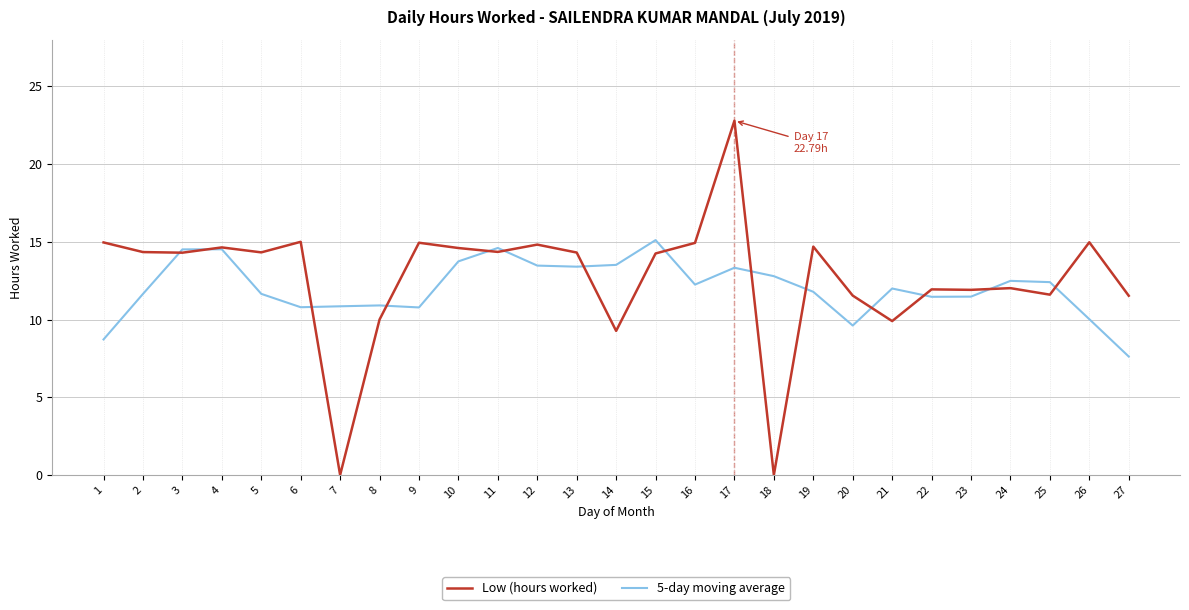

True or false: 5-day moving average has a value of 5.4 at 19.

False